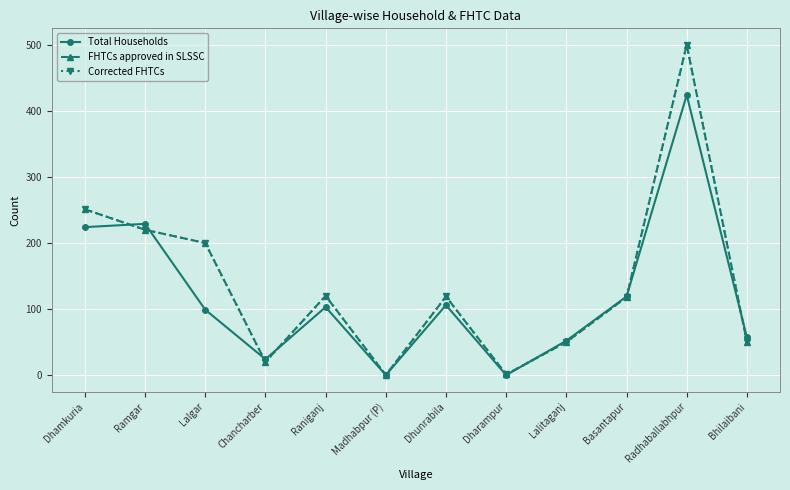

What value does the Total Households series have at Dhunrabila?

106